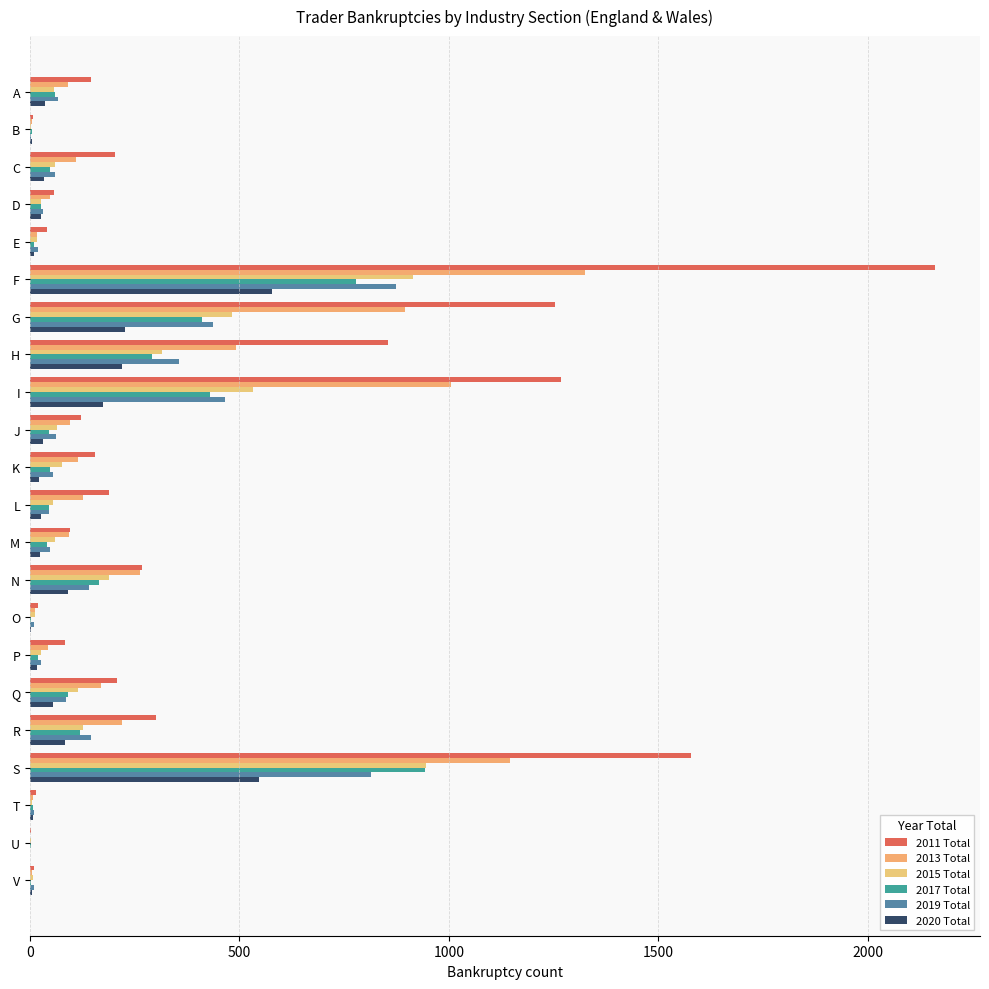

Rank the series by their maximum value, from highest to lowest.

2011 Total, 2013 Total, 2015 Total, 2017 Total, 2019 Total, 2020 Total